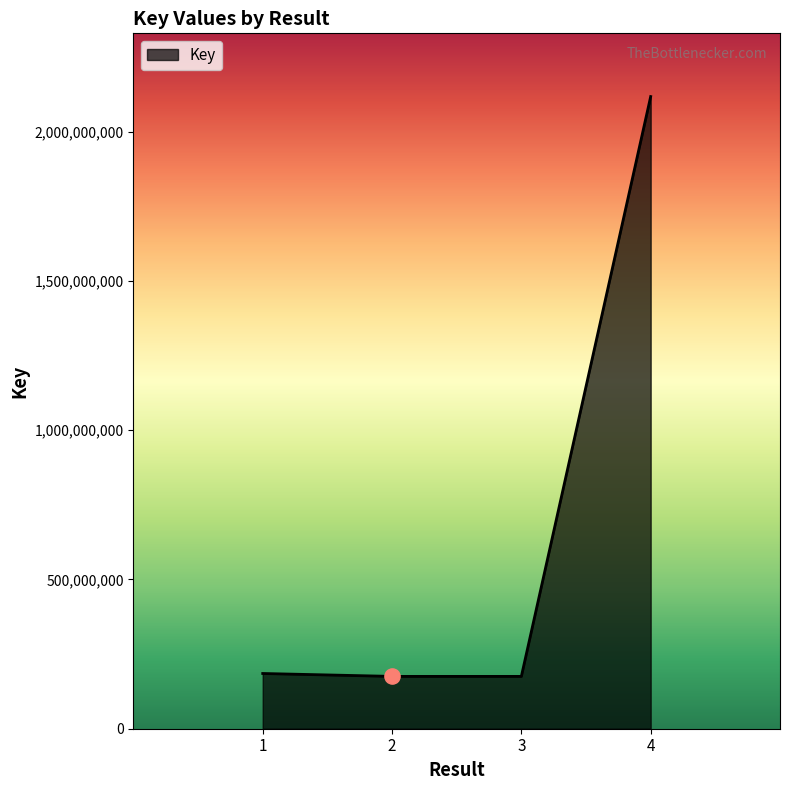

What is the ratio of the value at 2 to the value at 3?

1.0